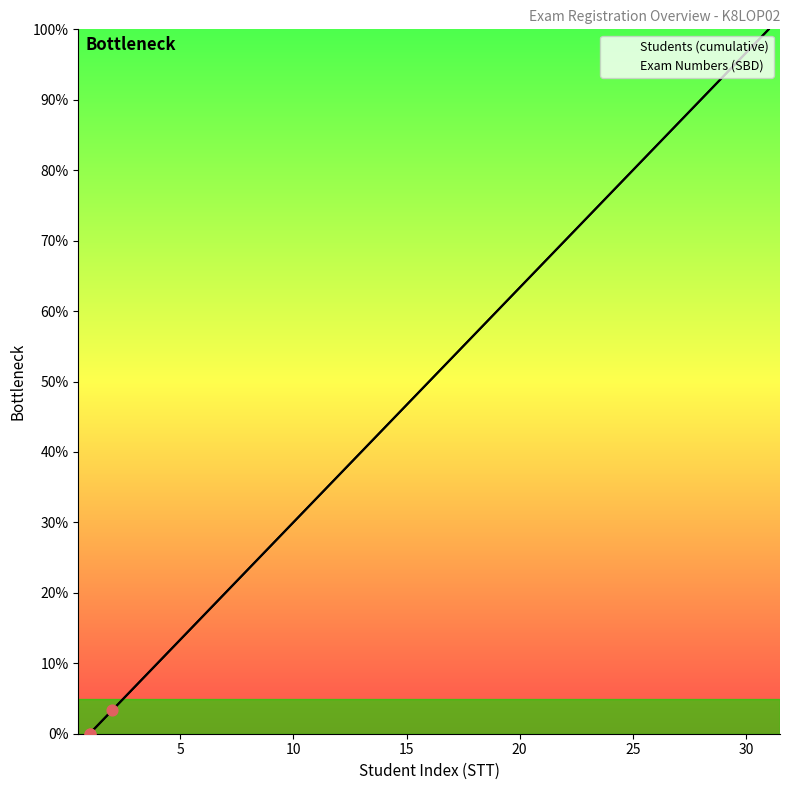

Which series contains the lowest Y value?

Students (cumulative)